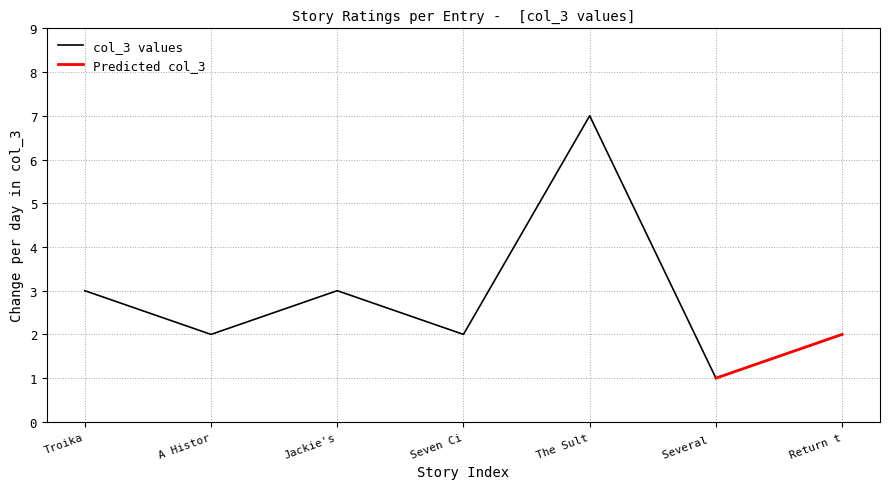

Is it true that col_3 values equals 3 at Troika?

True